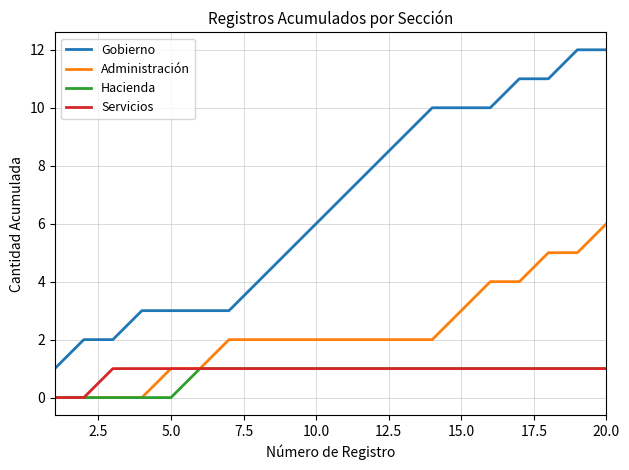

Count the Servicios values in the range 1 to 2.

18